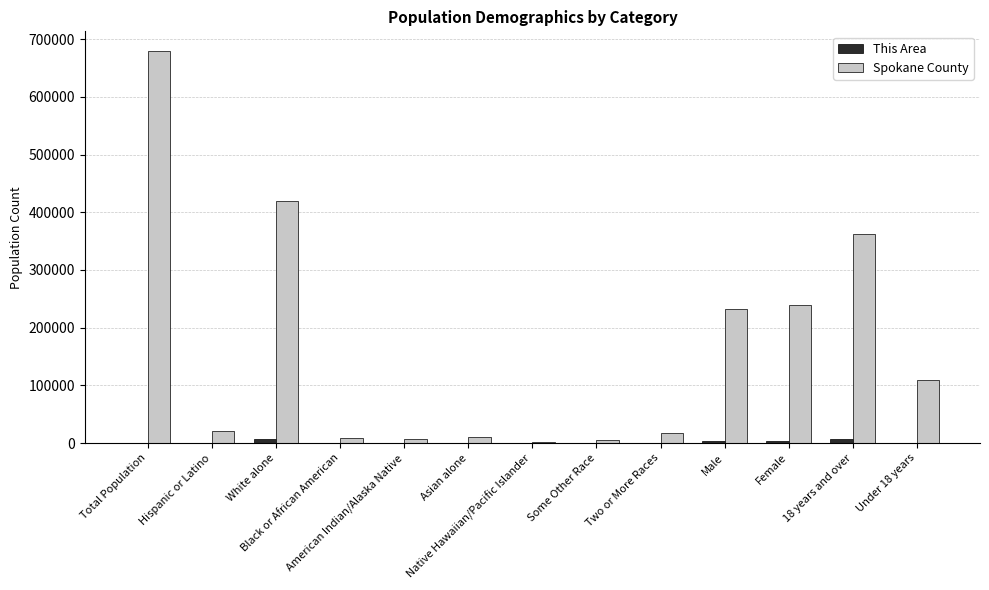

What is the total value across all series at White alone?

427525